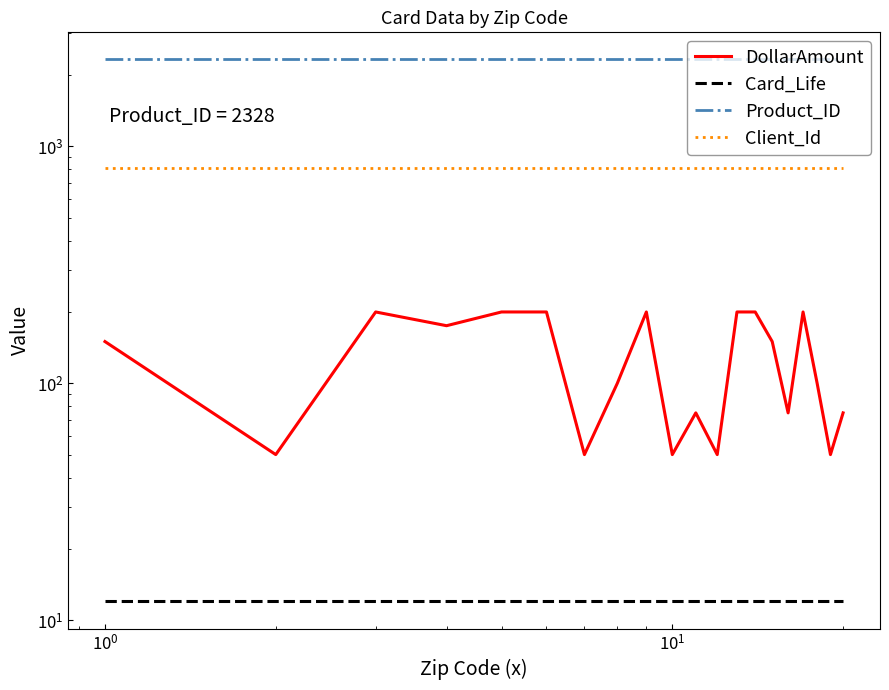

How many data points in DollarAmount are less than 150?

10